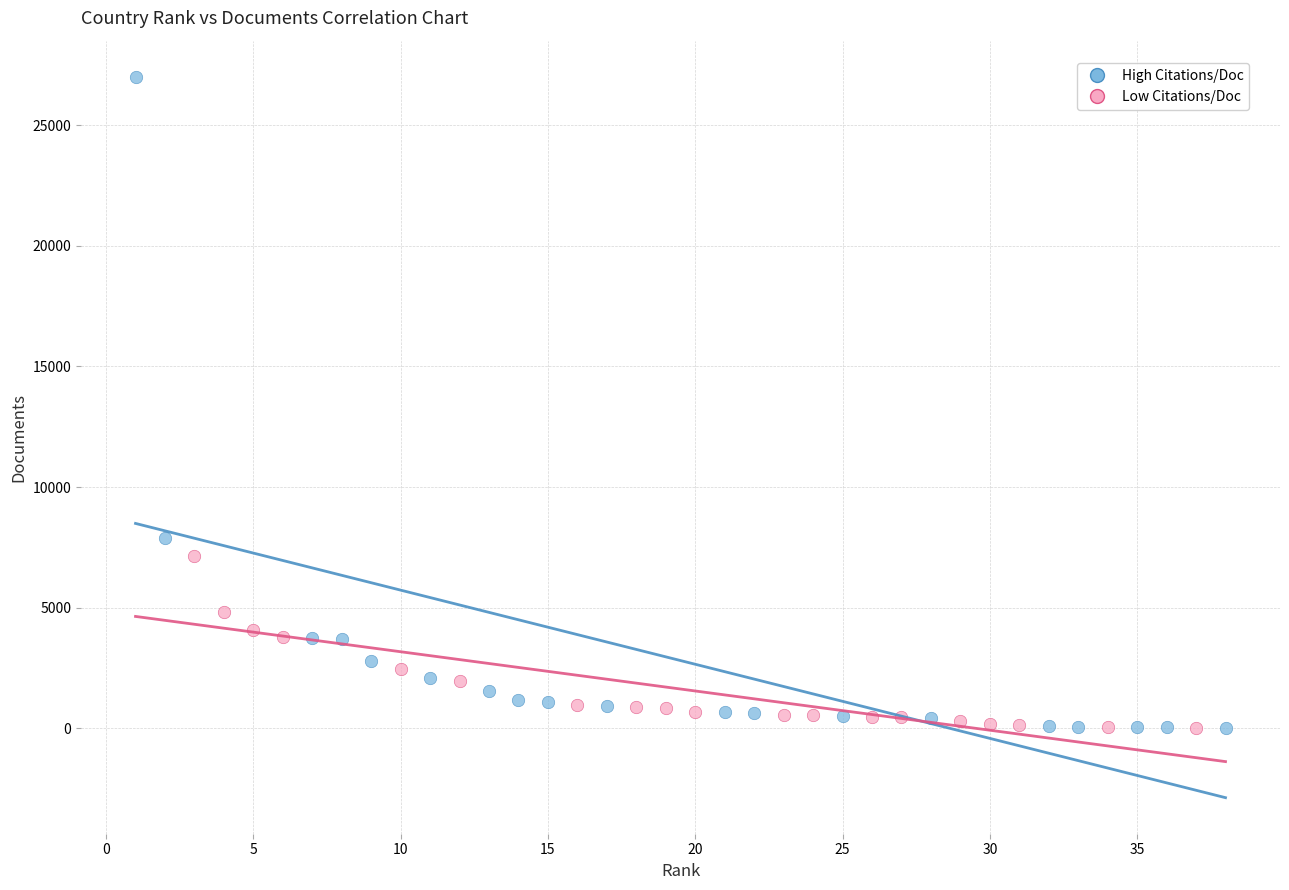

Which series contains the highest Y value?

High Citations/Doc